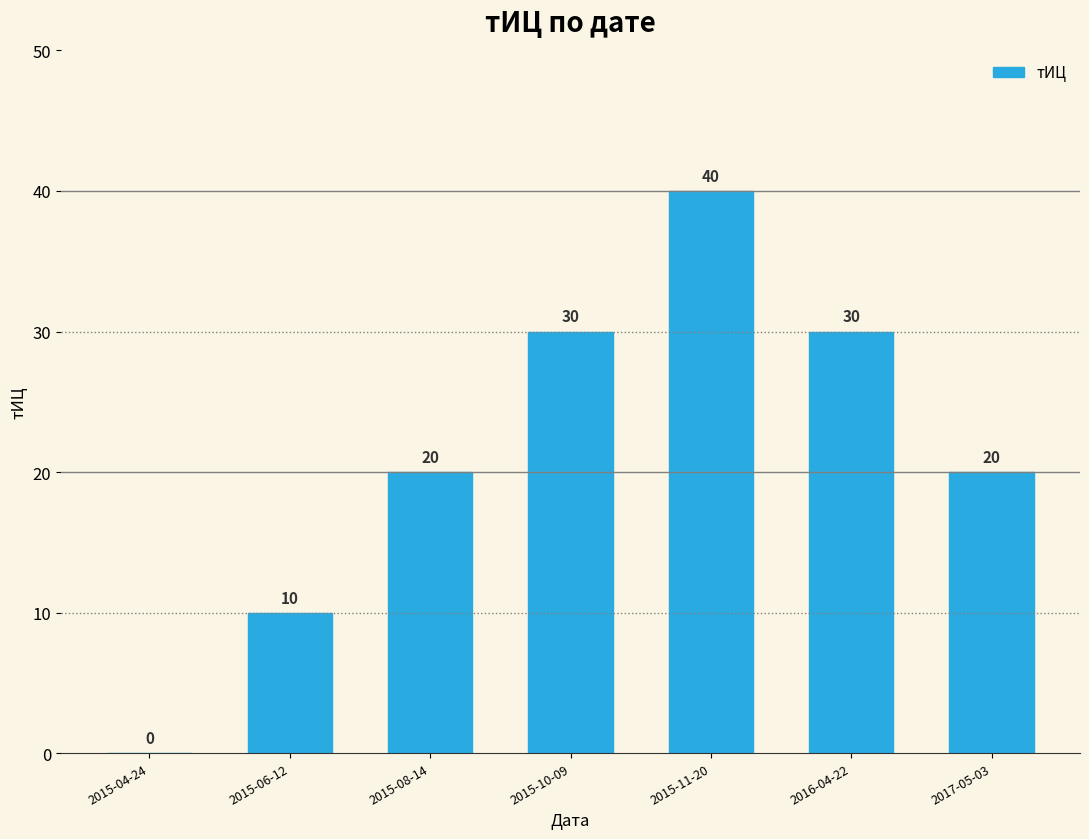

What is the change in value from 2015-04-24 to 2015-10-09?

+30